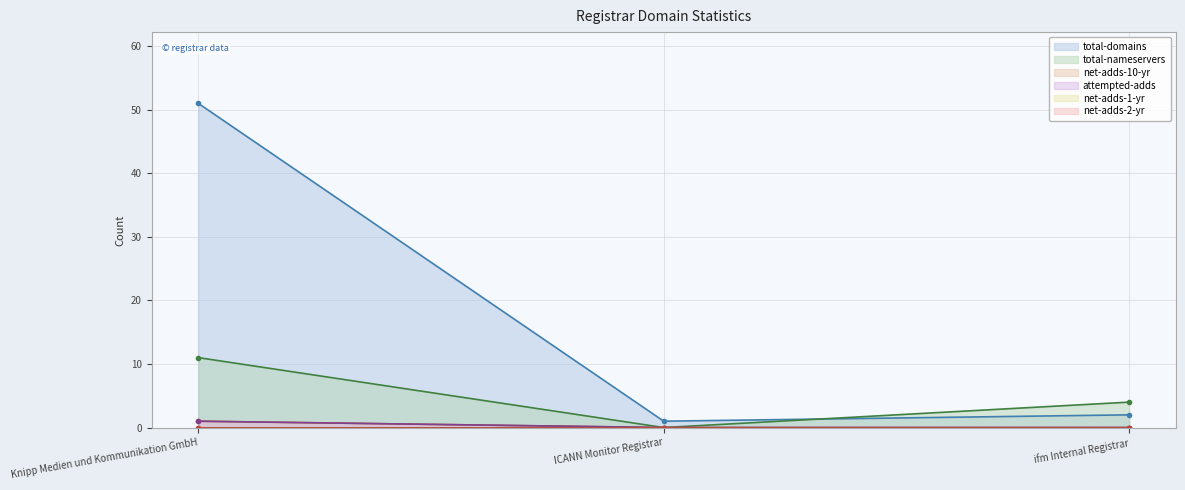

What is the highest value of the total-domains series?

51